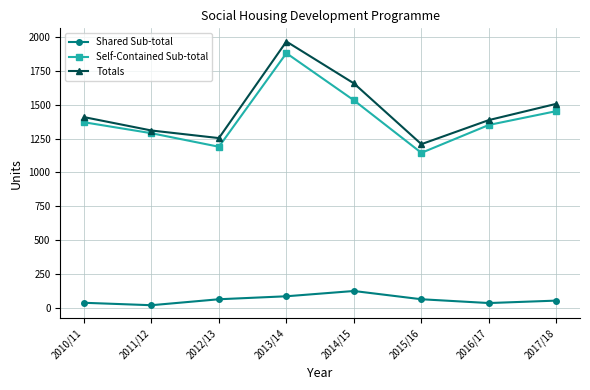

What is the value of the Shared Sub-total point at the 8th from the left?

54